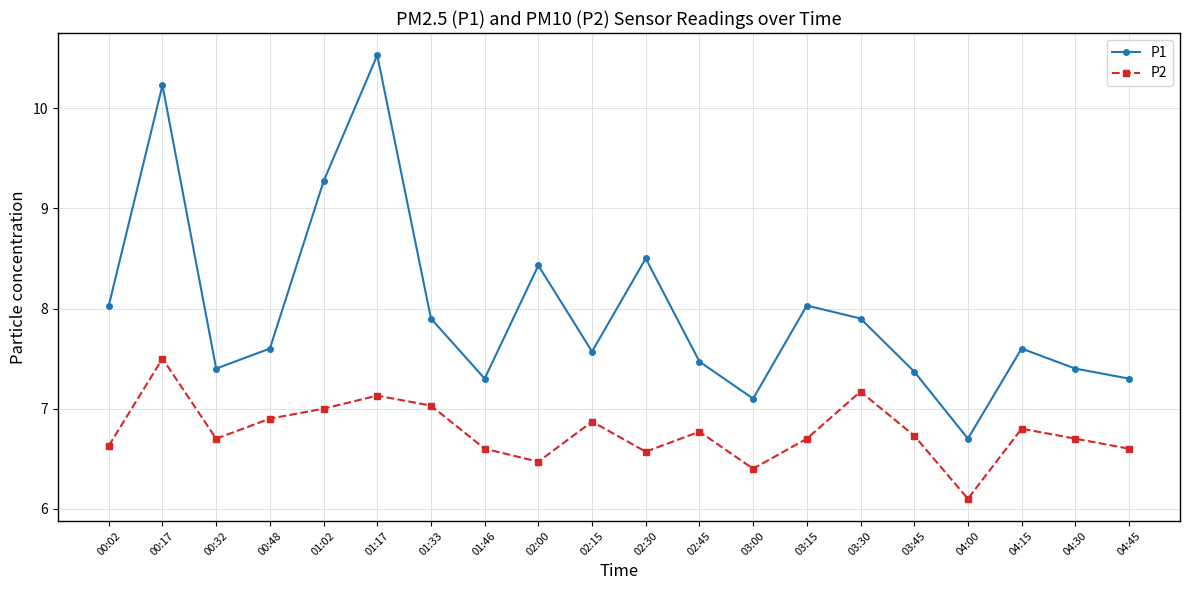

What is the average value of the P2 series?

6.8